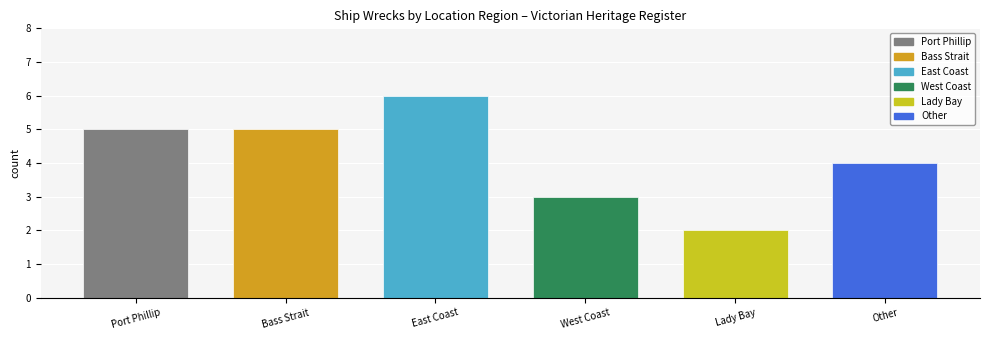

What is the difference between the second highest and second lowest values?

2